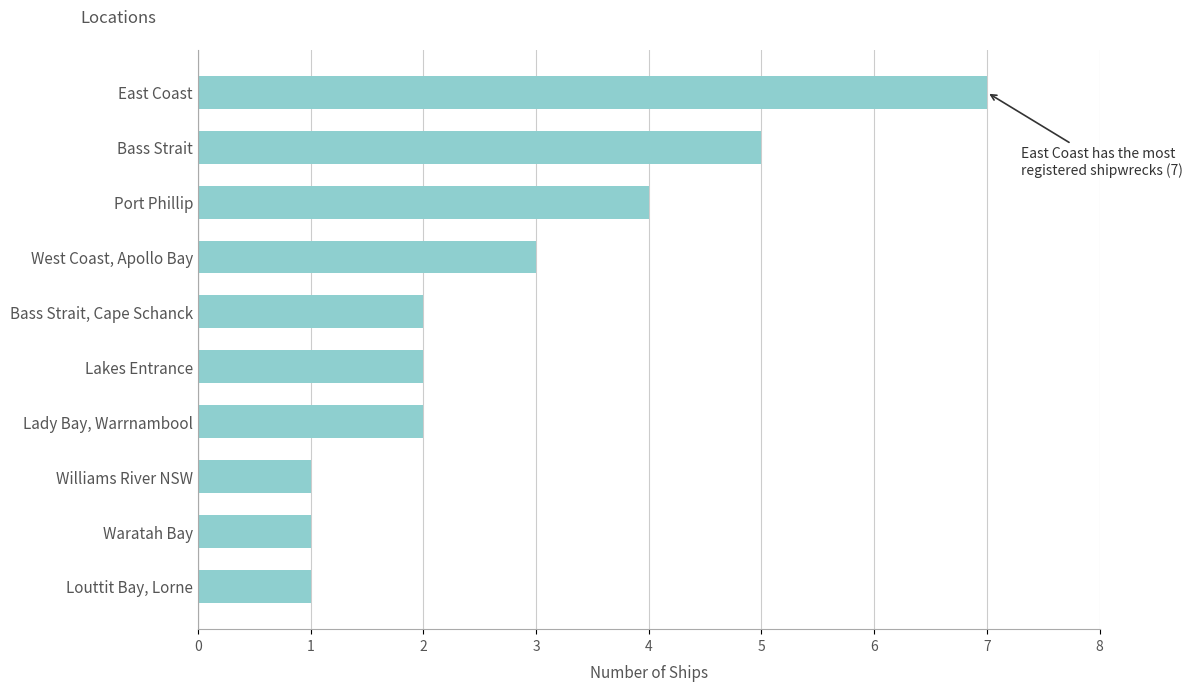

What is the change in value from Bass Strait, Cape Schanck to East Coast?

+5